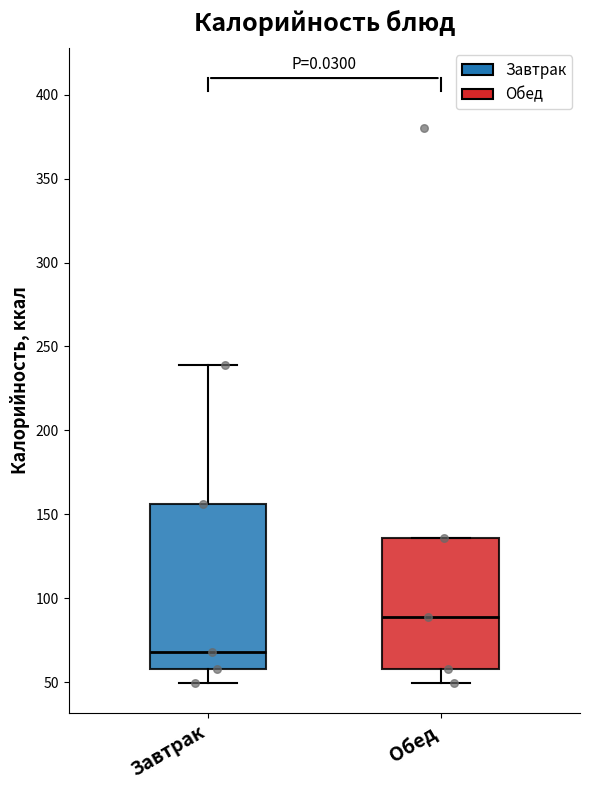

Reading left to right, transcribe this box plot: for each box, give where its median line is, the range the box spans, and where its two whiskers end, as read against the y-axis. The values are not printed on the chart, so give them approximately, as read against the axis.

Завтрак: median 70, box 60 to 155, whiskers 50 to 240
Обед: median 90, box 60 to 135, whiskers 50 to 135